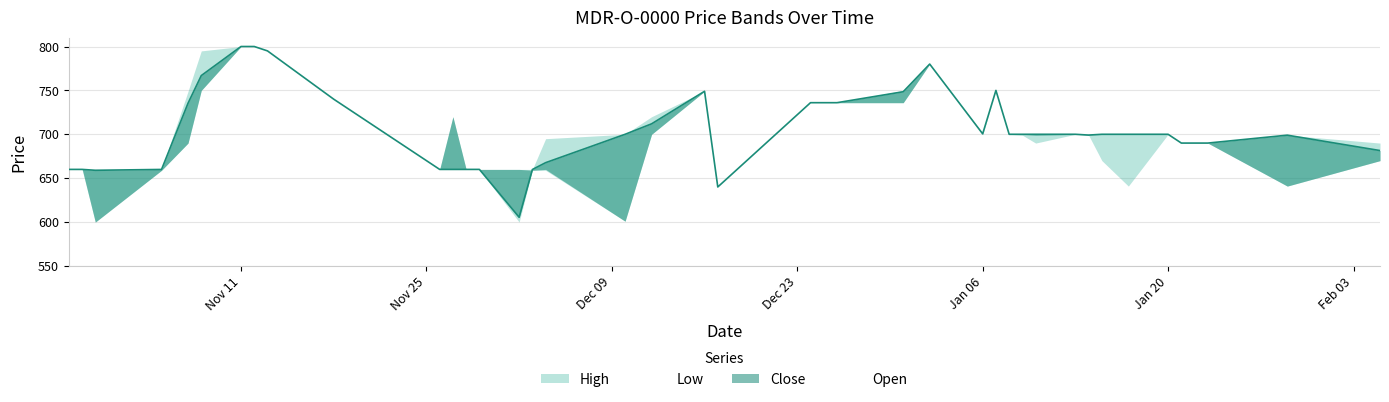

Rank the categories by Low value from highest to lowest.

2013-11-11, 2013-11-12, 2013-11-13, 2014-01-02, 2013-11-08, 2014-01-07, 2013-12-16, 2013-11-18, 2013-12-24, 2013-12-25, 2013-12-26, 2013-12-31, 2013-12-12, 2014-01-06, 2014-01-08, 2014-01-13, 2014-01-20, 2014-01-09, 2014-01-14, 2013-11-07, 2014-01-10, 2014-01-21, 2014-01-23, 2014-01-15, 2014-02-05, 2013-10-29, 2013-10-30, 2013-11-26, 2013-11-27, 2013-11-28, 2013-11-29, 2013-11-05, 2013-12-03, 2013-12-04, 2014-01-17, 2014-01-29, 2013-12-17, 2013-12-10, 2013-10-31, 2013-12-02